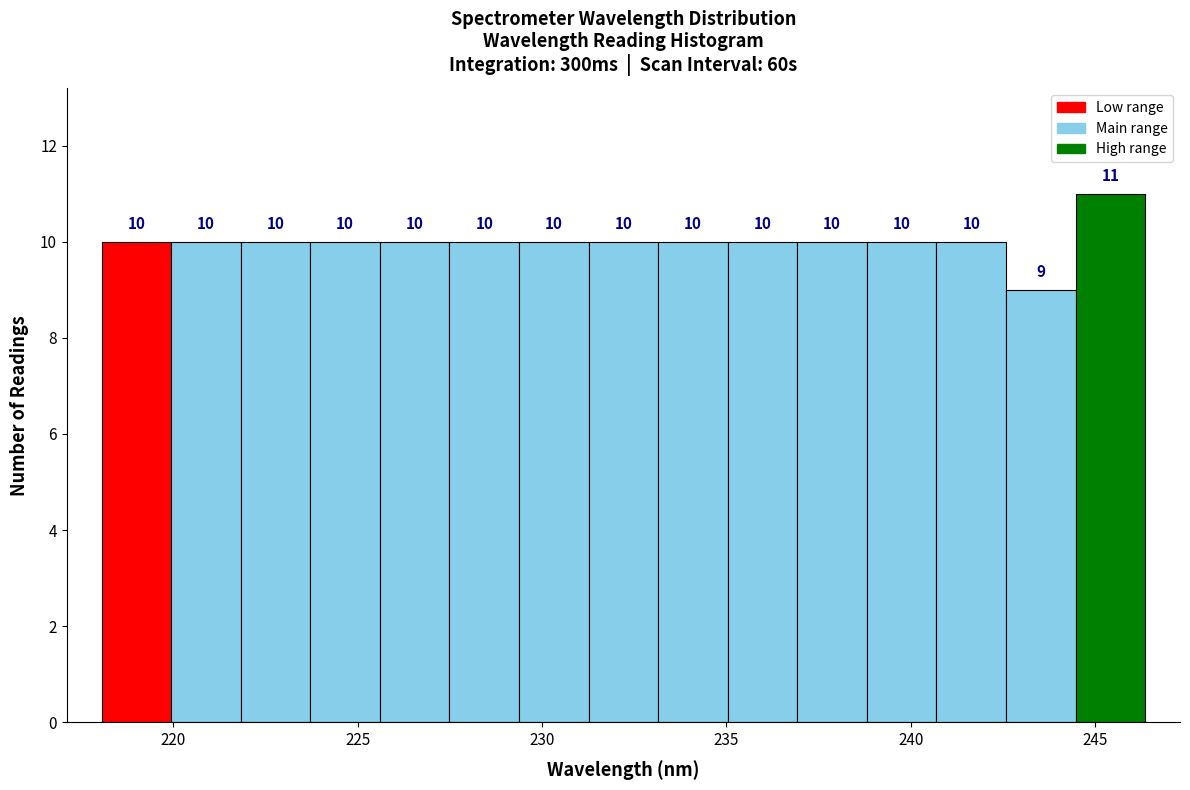

Read against the x-axis, roughly where is the centre of the tallest bar?

245.5